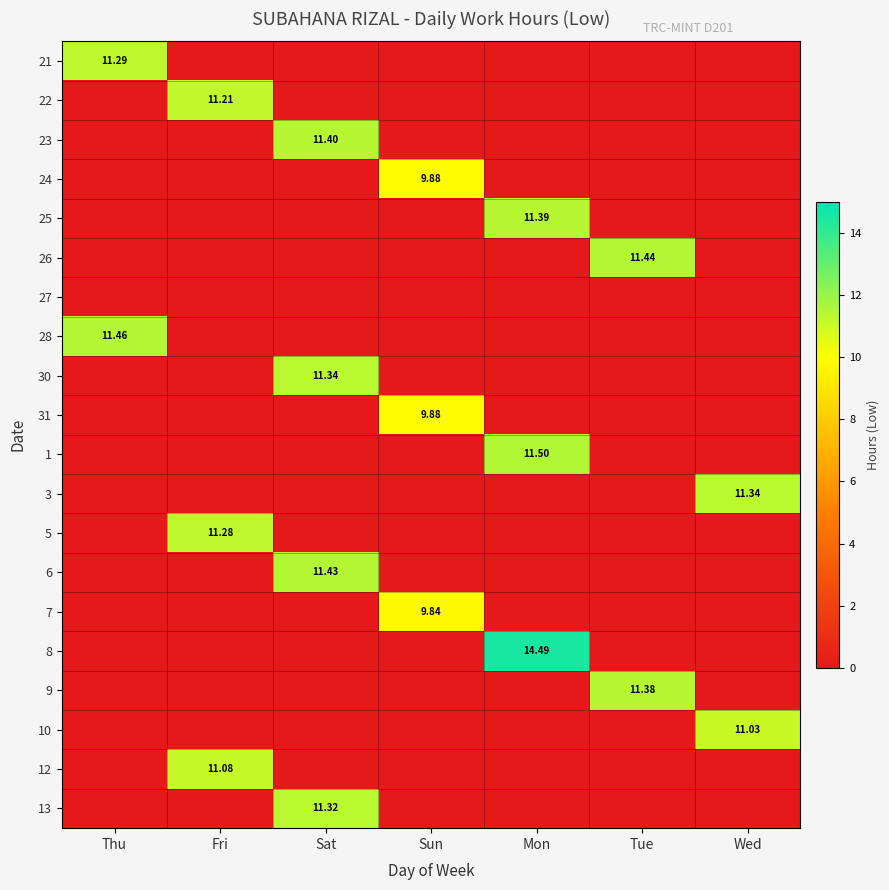

Is it true that 30 equals 7.8 at Sat?

False